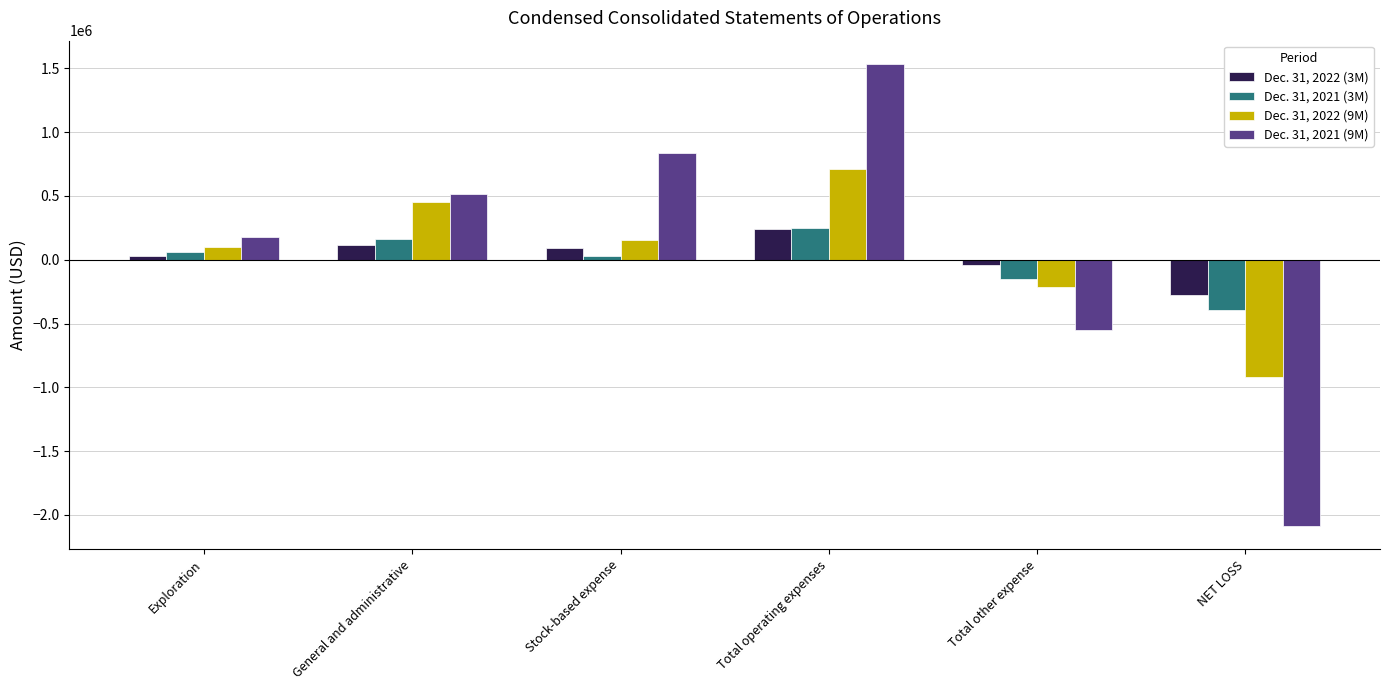

How many groups of bars are there?

6